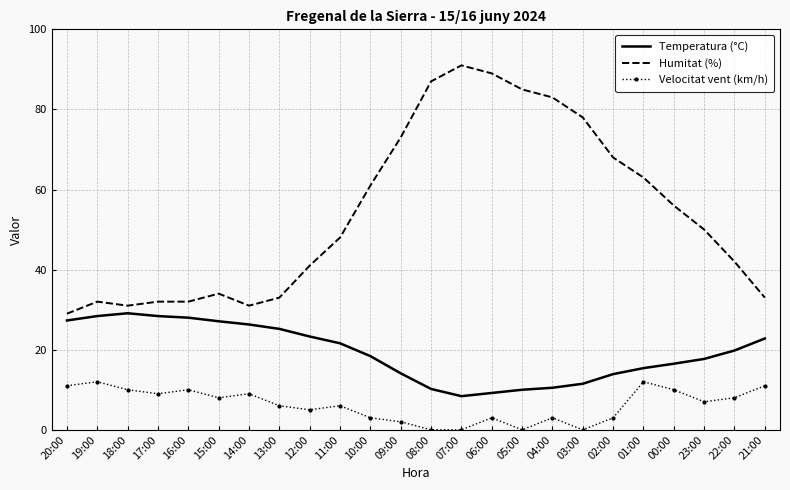

What is the difference between the Velocitat vent (km/h) values at 03:00 and 21:00?

11.0